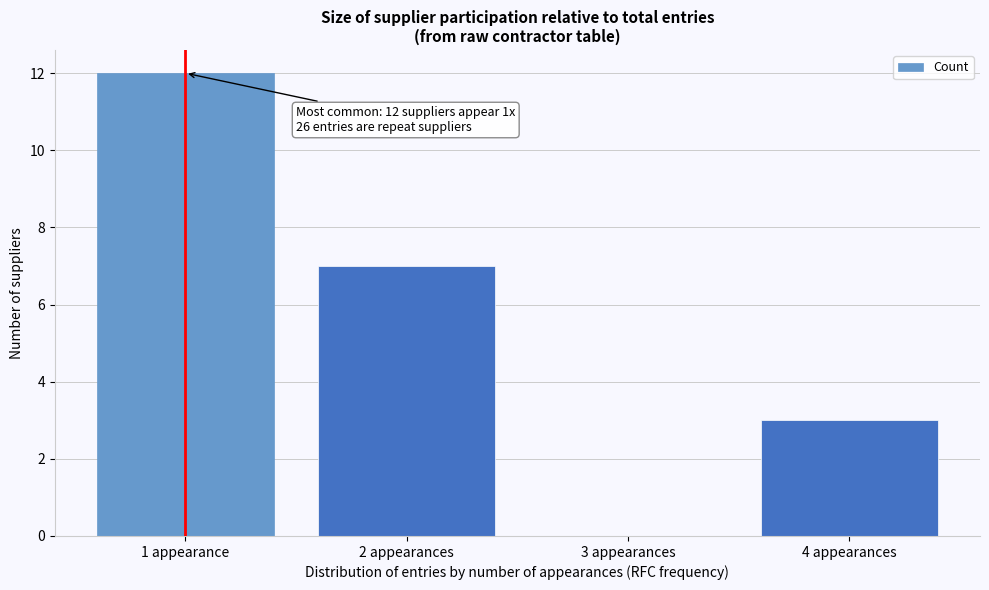

Reading left to right, list all the values displayed in this chart.

1 appearance=12	2 appearances=7	3 appearances=0	4 appearances=3